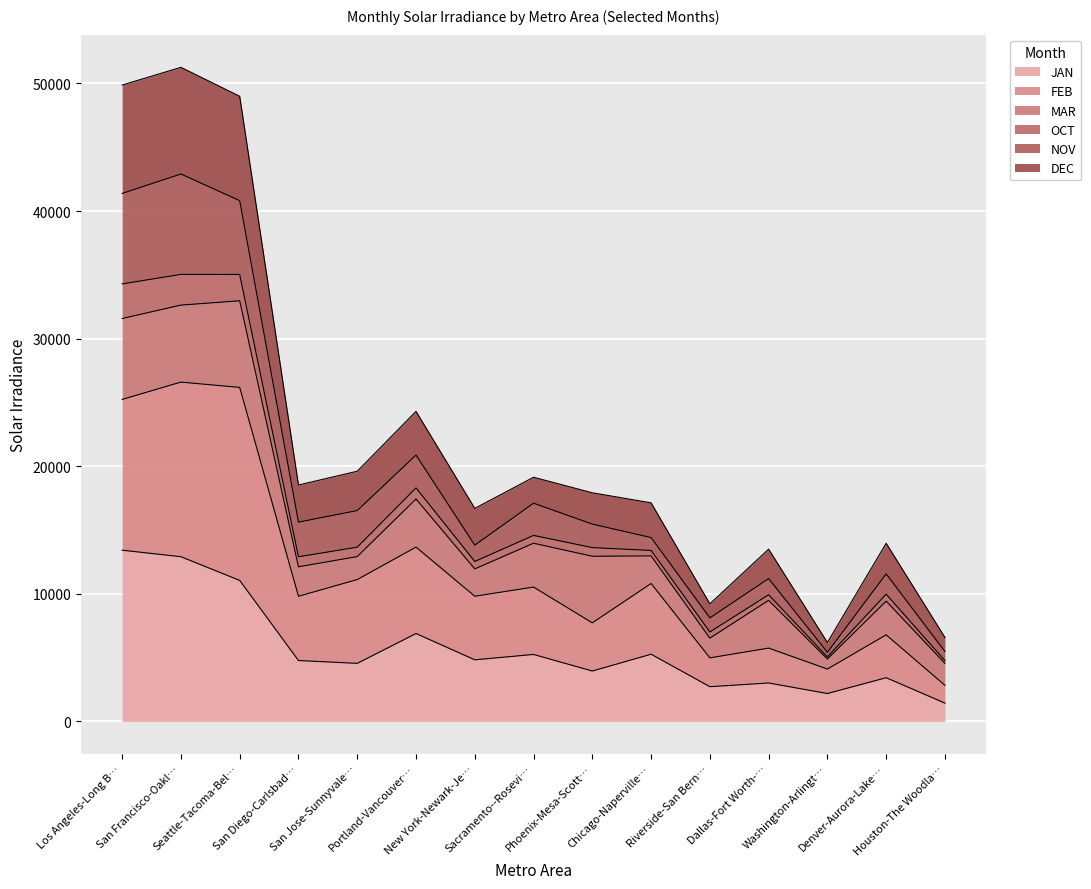

At how many categories does at least one series exceed 41020?

3